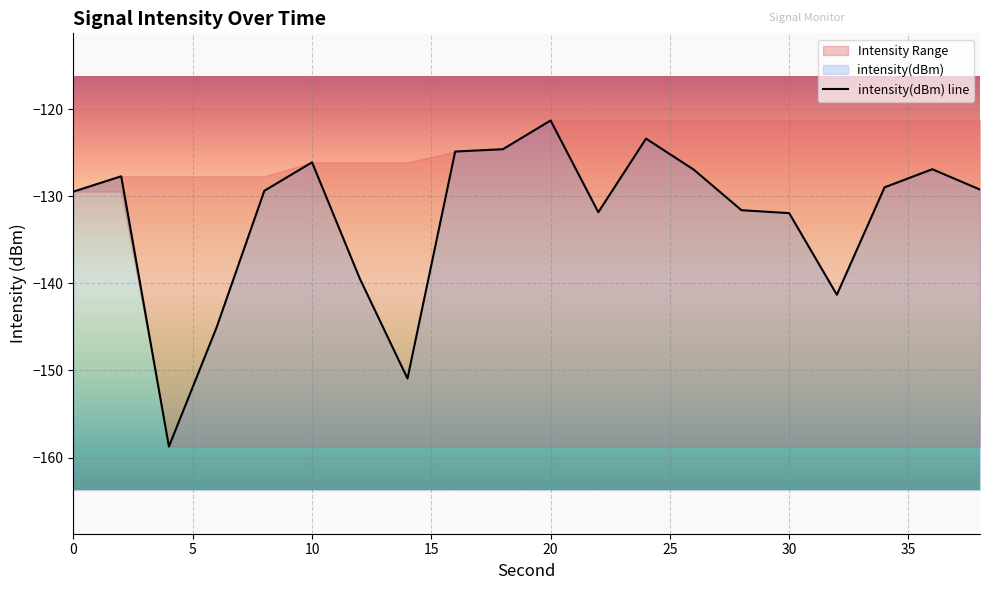

Reading left to right, transcribe all the data shown in this chart.

-129.5	-127.7	-158.7	-145.0	-129.4	-126.1	-139.5	-150.9	-124.9	-124.6	-121.3	-131.8	-123.4	-127.0	-131.6	-131.9	-141.3	-129.0	-126.9	-129.2